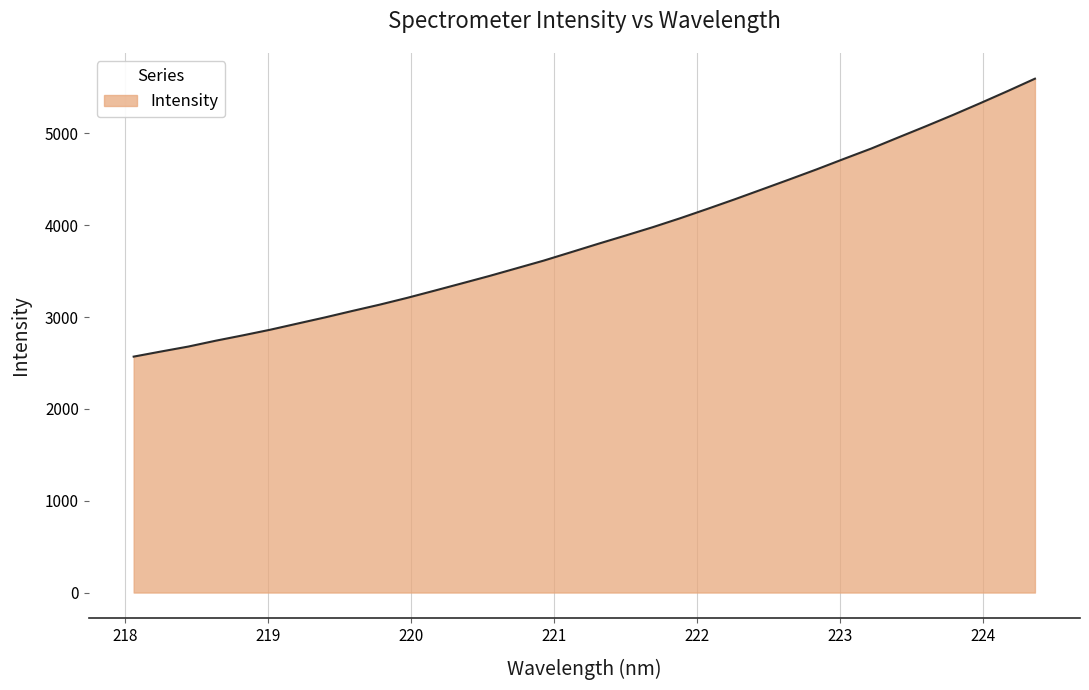

What is the difference between the maximum and minimum values?

3026.8